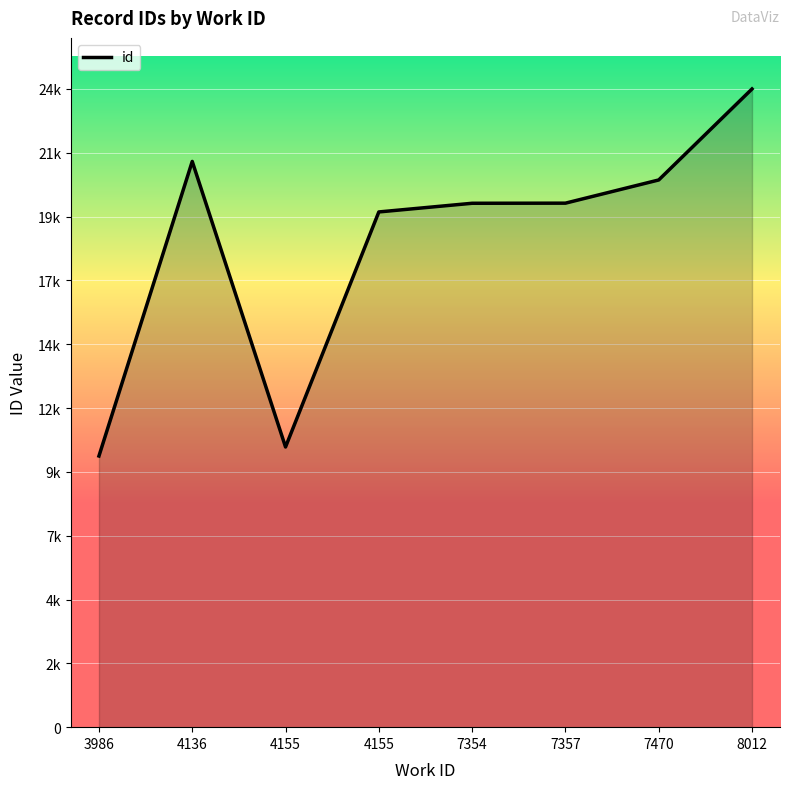

Reading left to right, list all the values displayed in this chart.

10356	21606	10700	19677	20008	20012	20898	24374